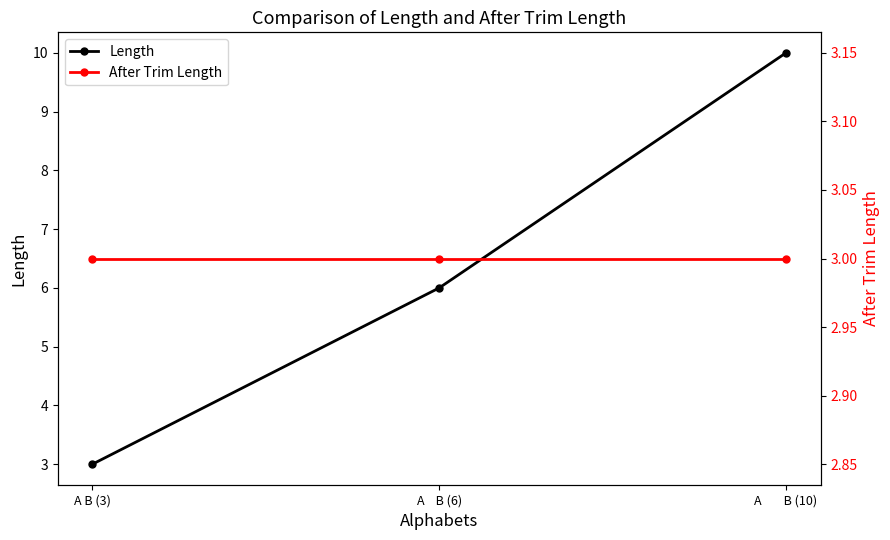

Reading left to right, transcribe all the data shown in this chart.

Length: A B (3)=3	A    B (6)=6	A        B (10)=10
After Trim Length: A B (3)=3	A    B (6)=3	A        B (10)=3